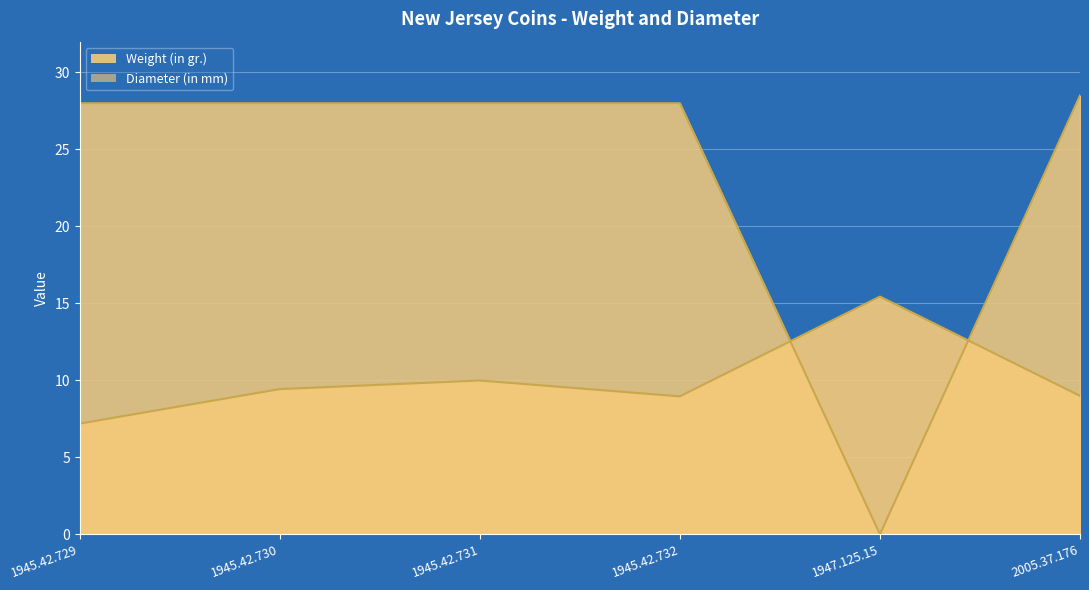

True or false: Diameter (in mm) has a value of 28.5 at 2005.37.176.

True